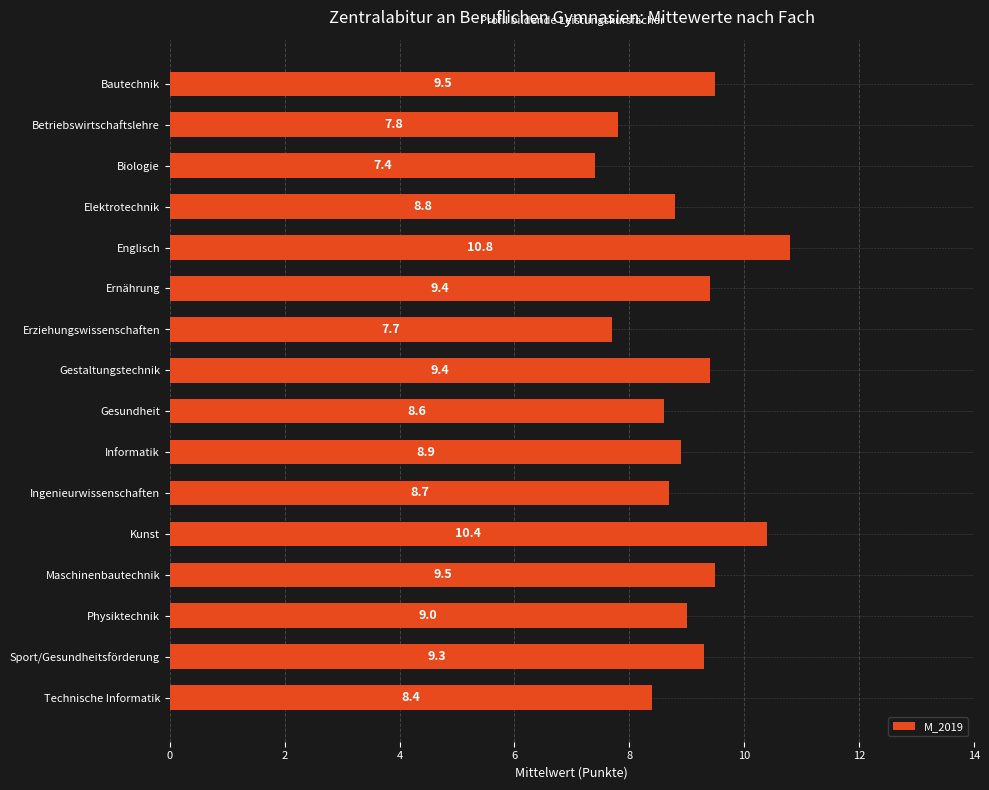

The value at Betriebswirtschaftslehre is 3.3. True or false?

False